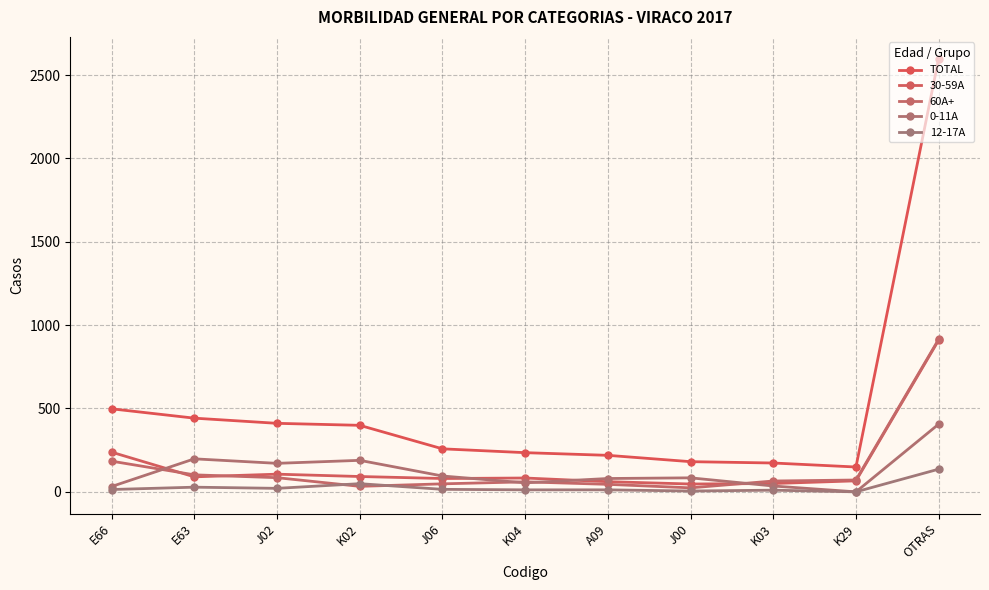

How many lines are shown in the chart?

5